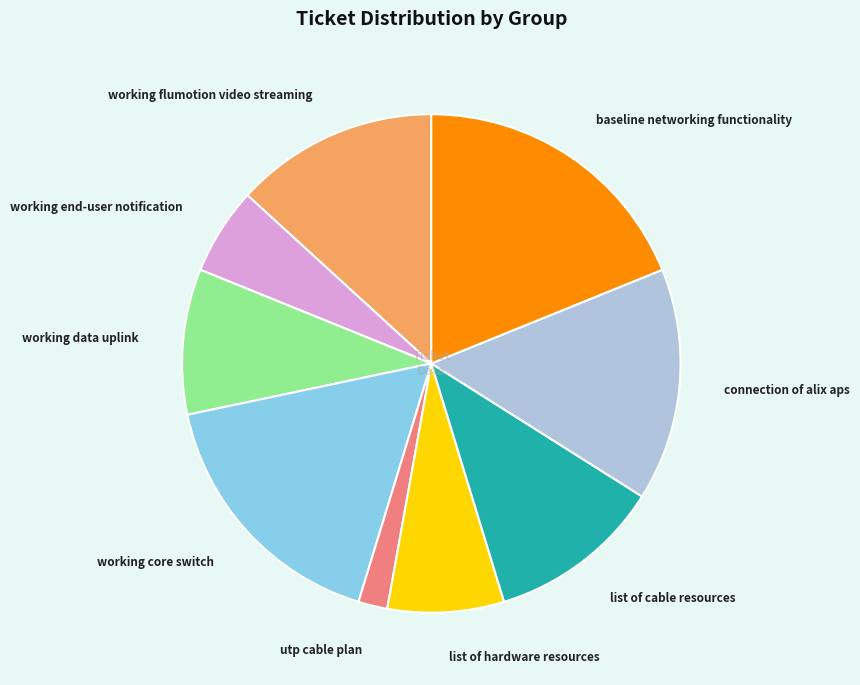

What is the ratio of the value at baseline networking functionality to the value at utp cable plan?

10.0